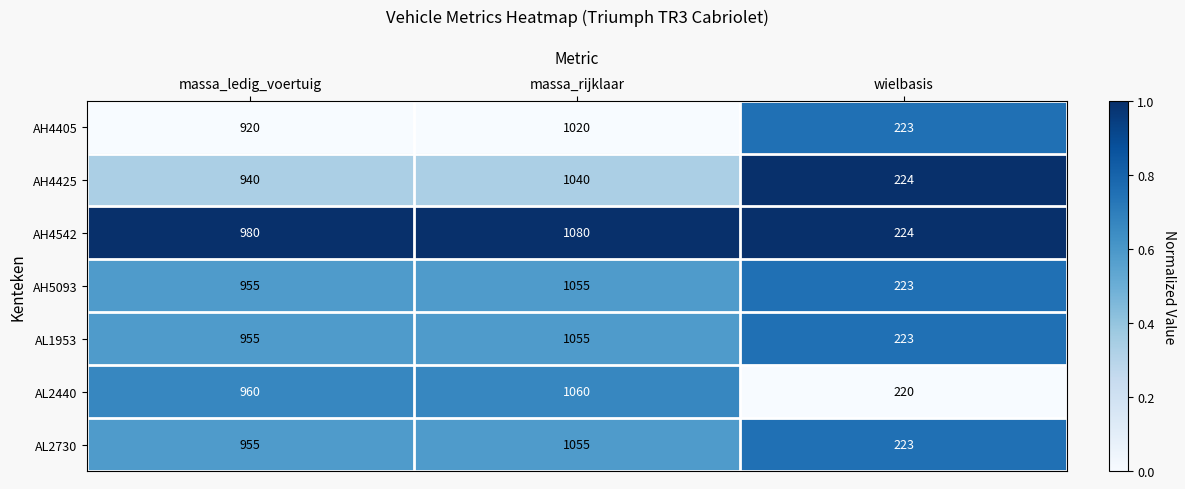

Reading left to right, what are all the values shown in this chart?

AH4405: 920	1020	223
AH4425: 940	1040	224
AH4542: 980	1080	224
AH5093: 955	1055	223
AL1953: 955	1055	223
AL2440: 960	1060	220
AL2730: 955	1055	223